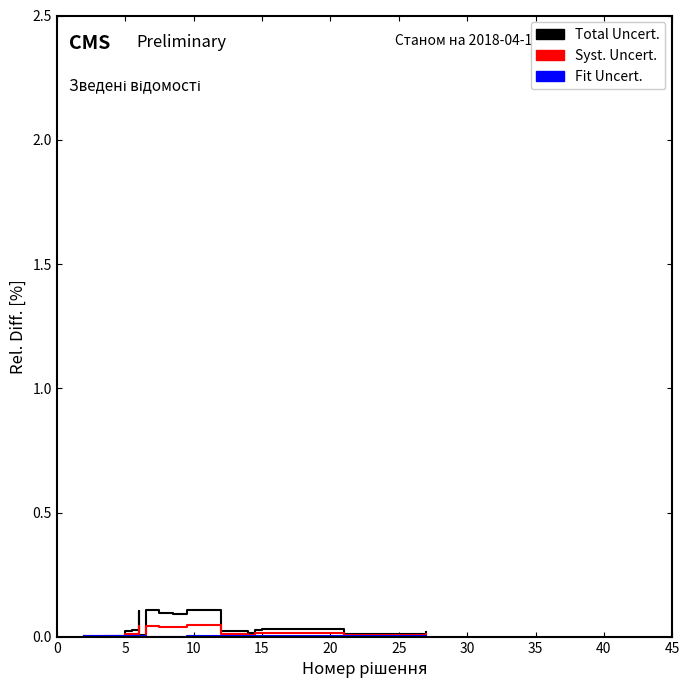

Which series has the largest total across all categories?

Total Uncert.